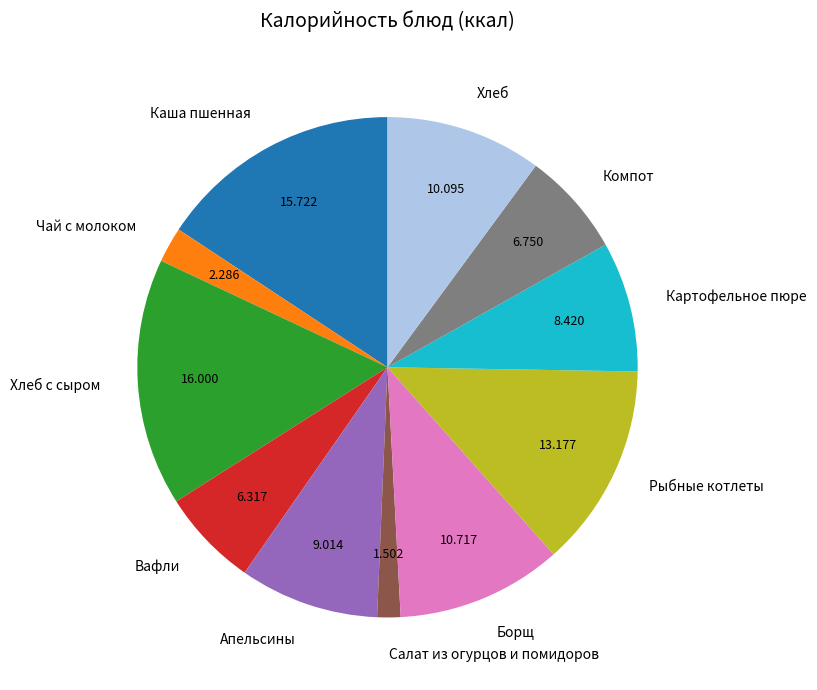

Which slice is the smallest?

Салат из огурцов и помидоров